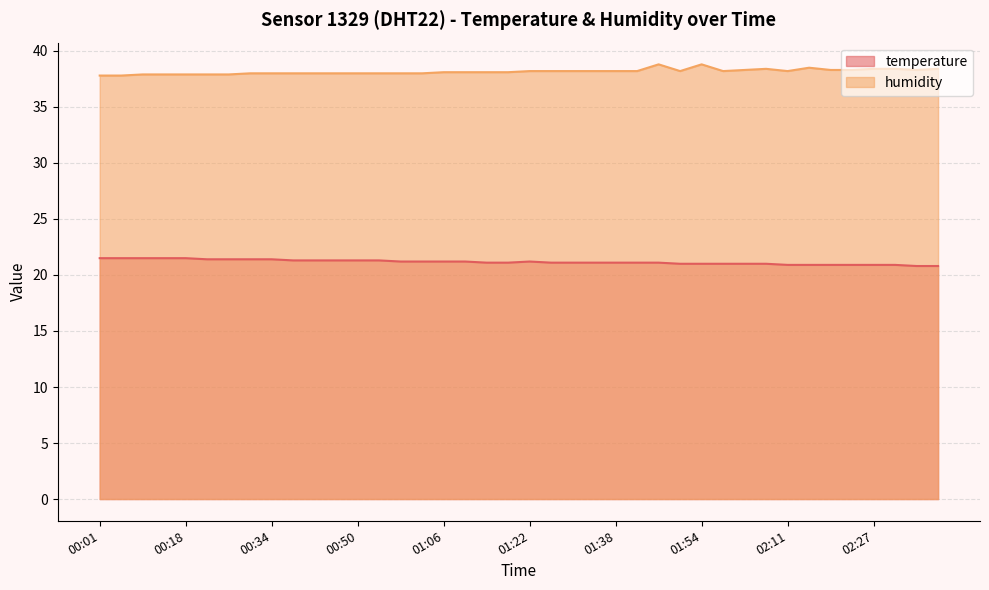

True or false: humidity and temperature cross at least once.

False